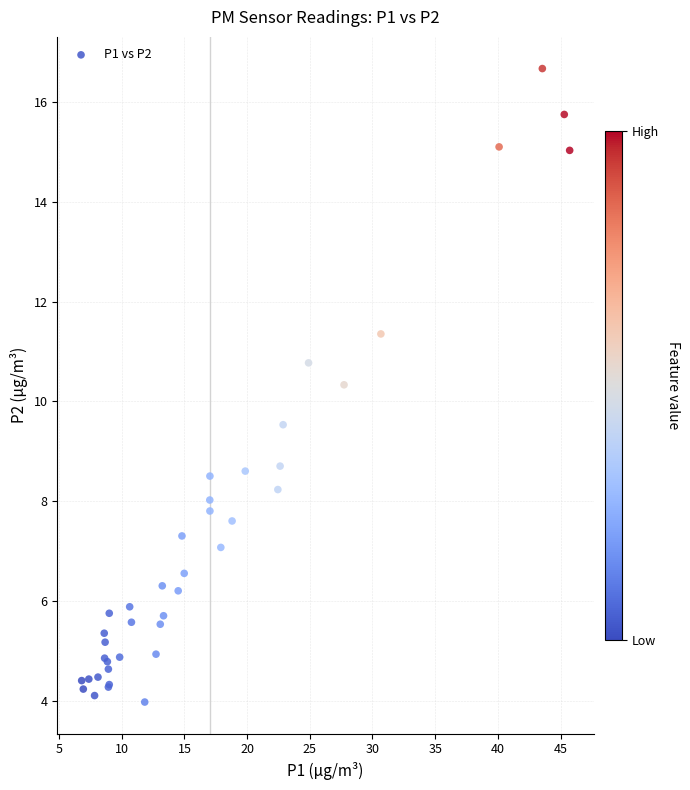

What Y value in the scatter plot is closest to 10?

10.3